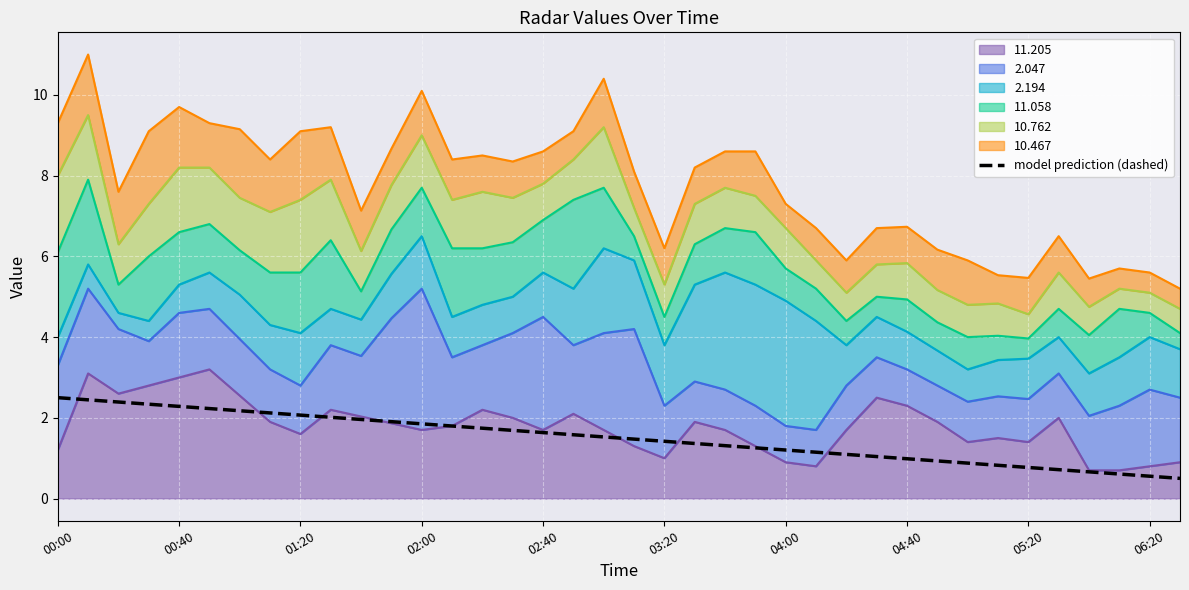

How many data points are above 1?

28